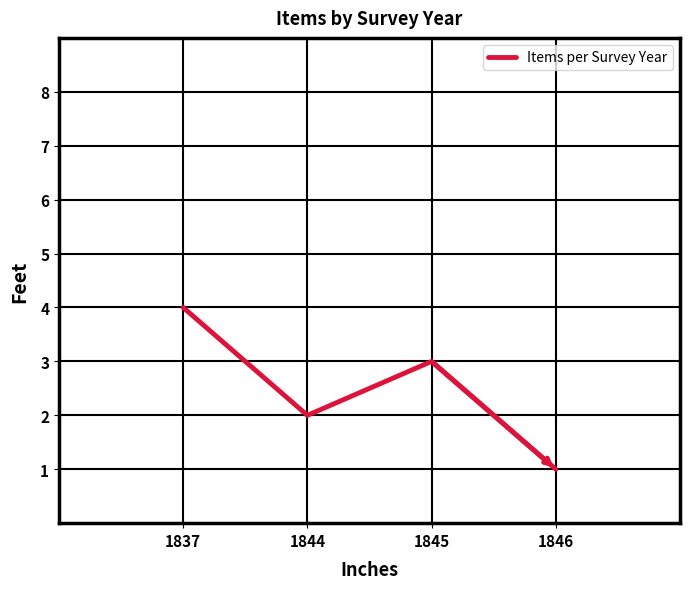

At which label does the data first exceed 3?

1837